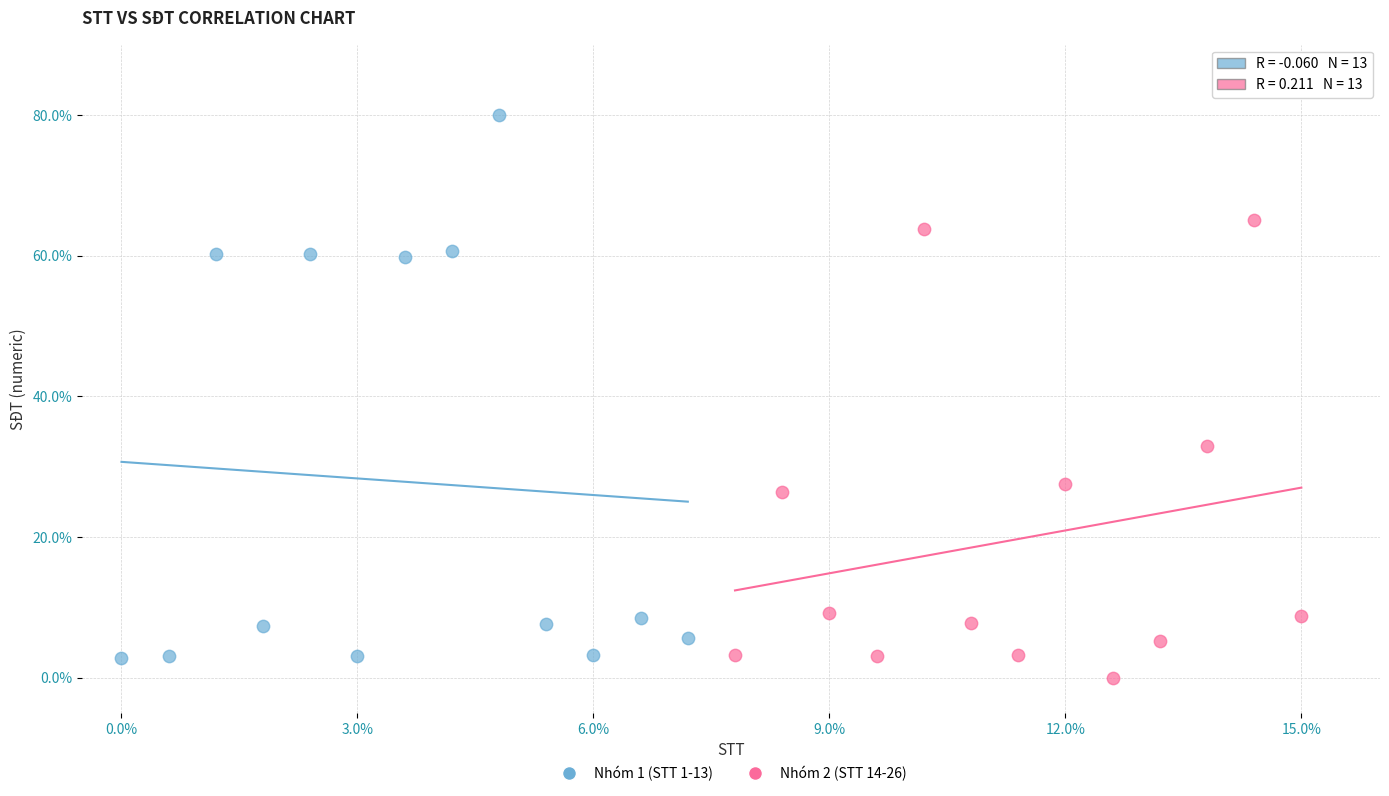

Which series reaches the maximum Y coordinate?

Nhóm 1 (STT 1-13)